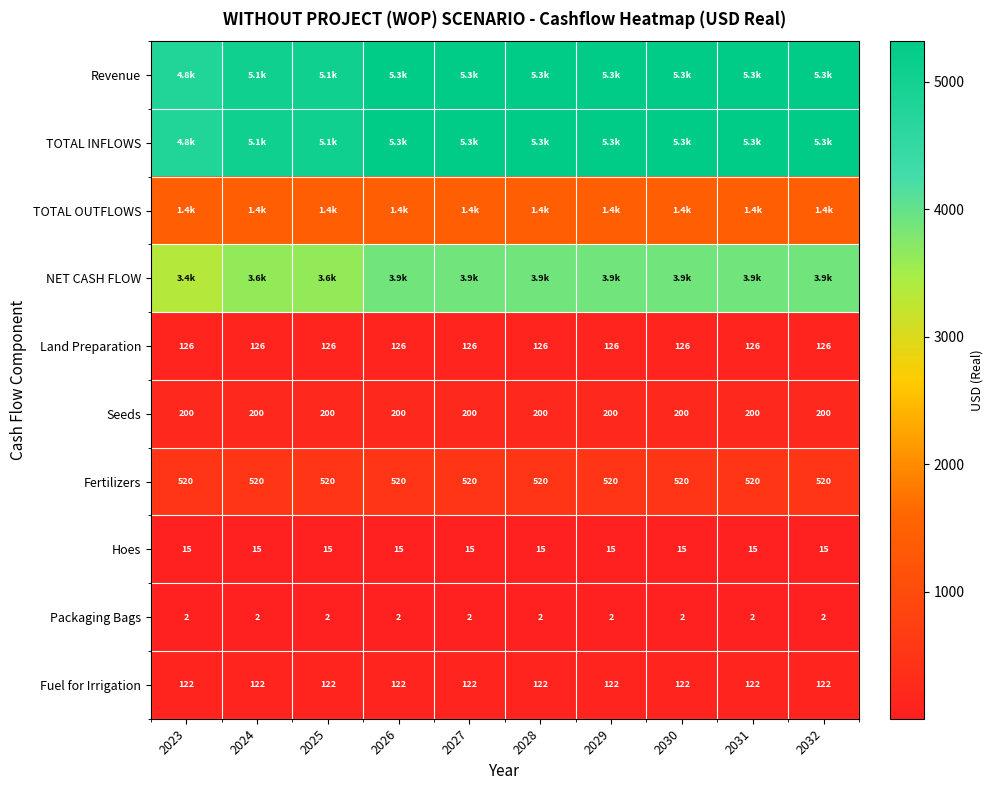

What is the sum of the Fuel for Irrigation values at 2024 and 2032?

244.0